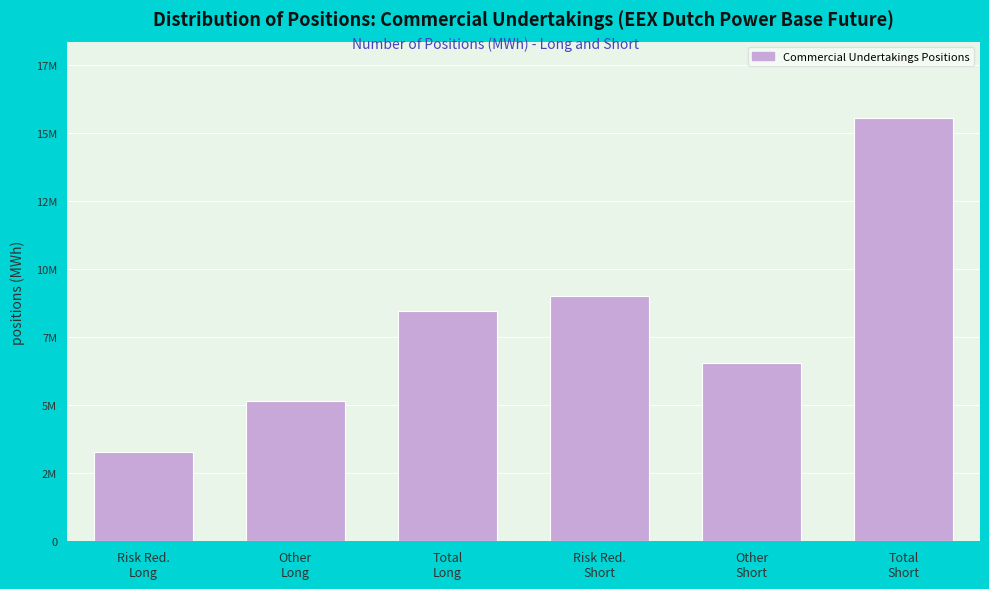

Are the bars horizontal?

No